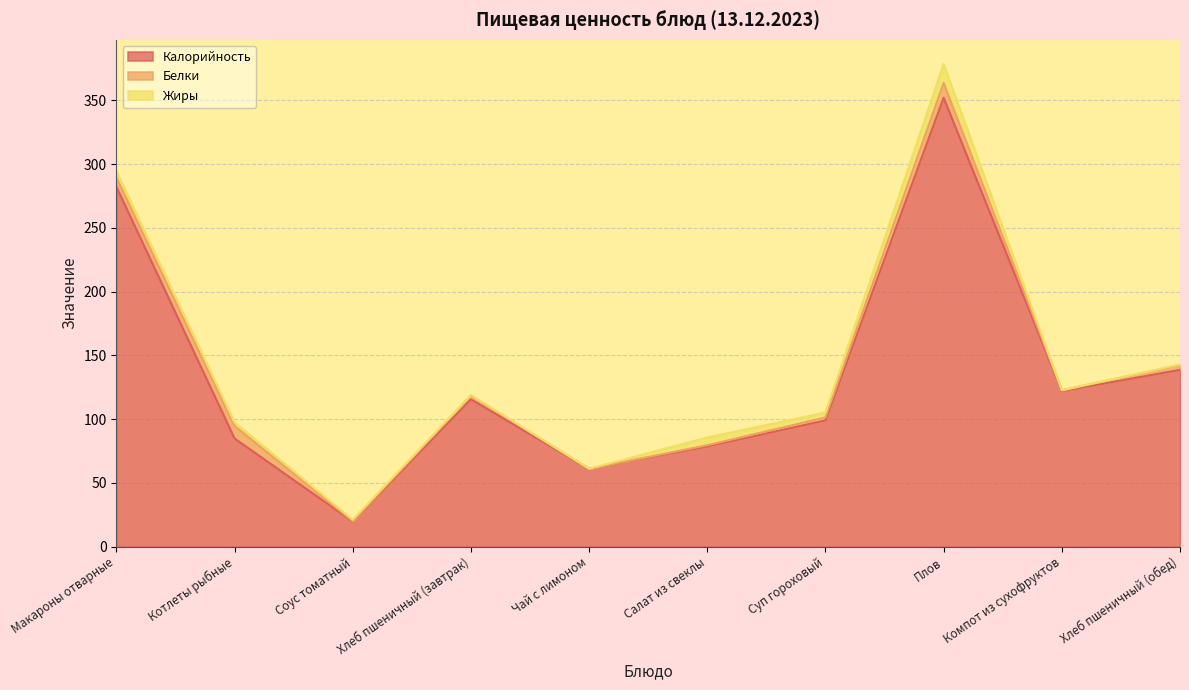

Reading right to left, extract all data points from this chart.

Калорийность: 138.6	122.0	352.0	99.0	78.6	61.0	115.5	19.7	84.8	282.2
Белки: 3.8	0.6	11.6	2.3	0.9	0.1	3.0	0.3	9.8	7.3
Жиры: 0.5	0.0	14.9	3.9	6.1	0.0	0.5	1.1	2.9	5.0